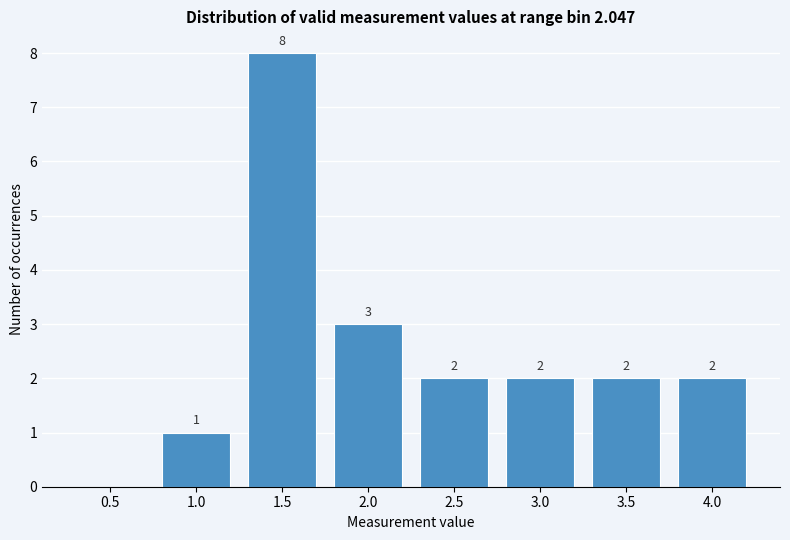

Reading left to right, transcribe all the data shown in this chart.

0.5=0	1.0=1	1.5=8	2.0=3	2.5=2	3.0=2	3.5=2	4.0=2